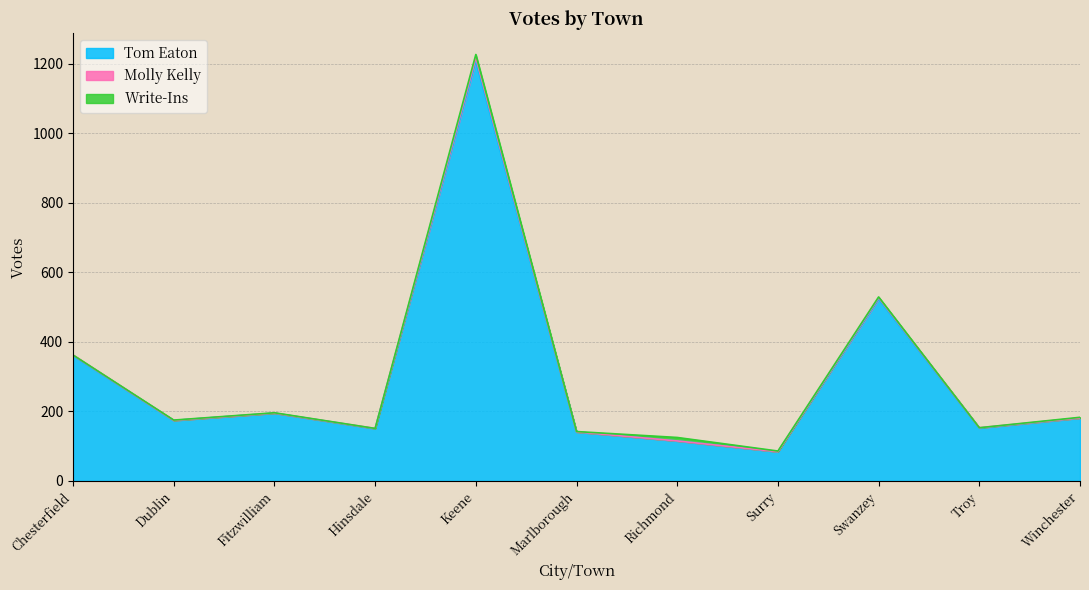

What is the difference between the Molly Kelly values at Marlborough and Fitzwilliam?

54